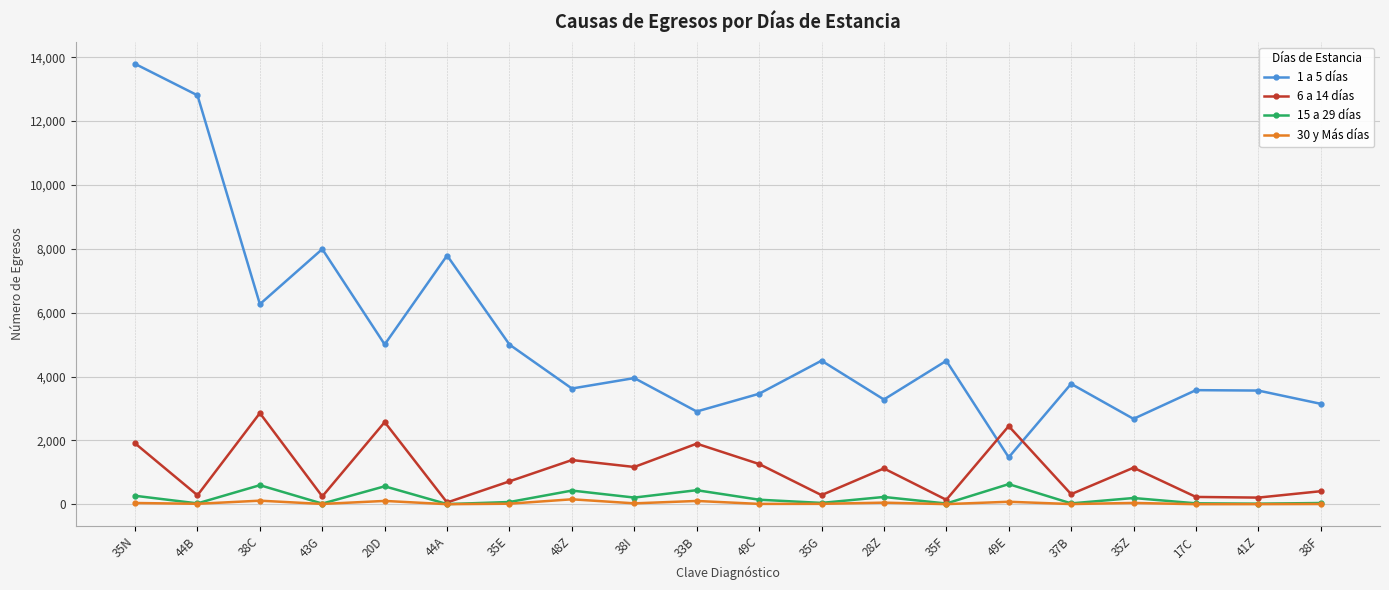

At which category does the chart reach its peak across all series?

35N